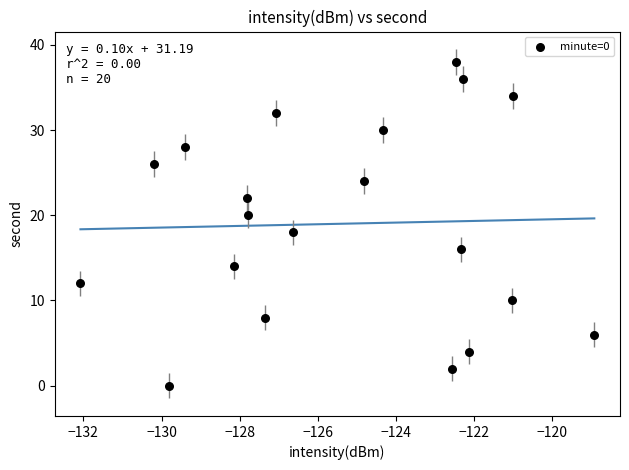

What is the range of Y values (max minus min)?

38